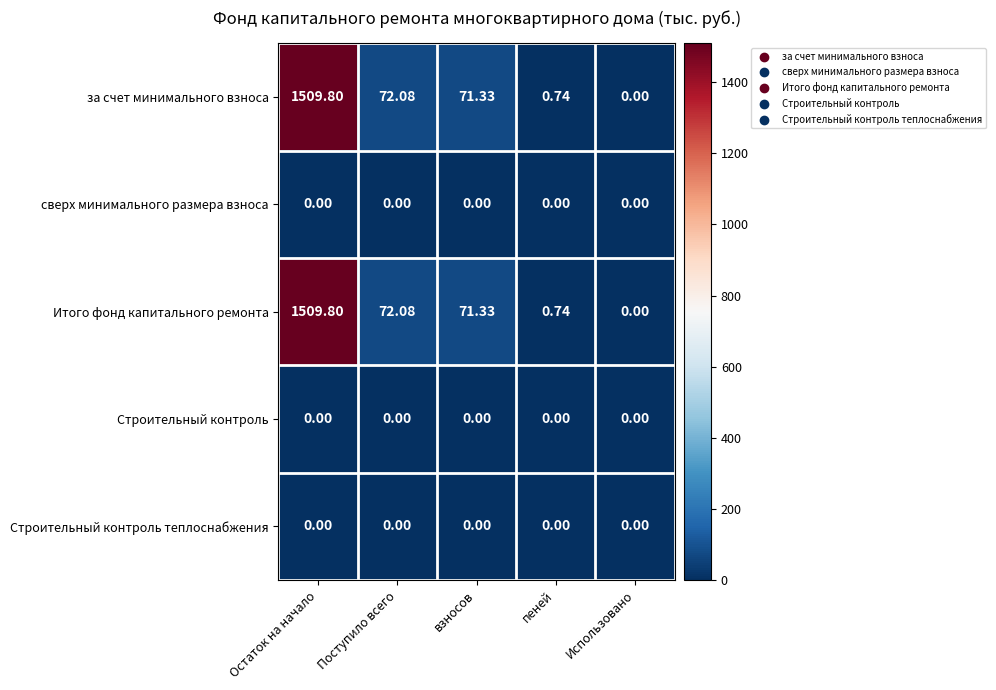

Which category has the highest value across all series?

Остаток на начало